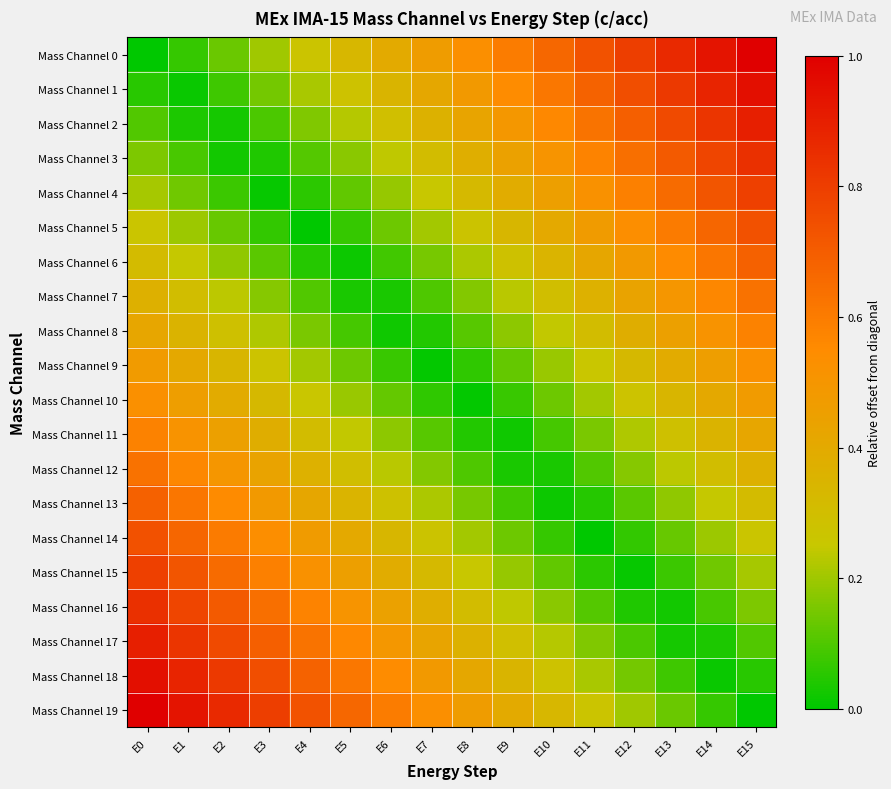

Which series has the largest total across all categories?

Mass Channel 0